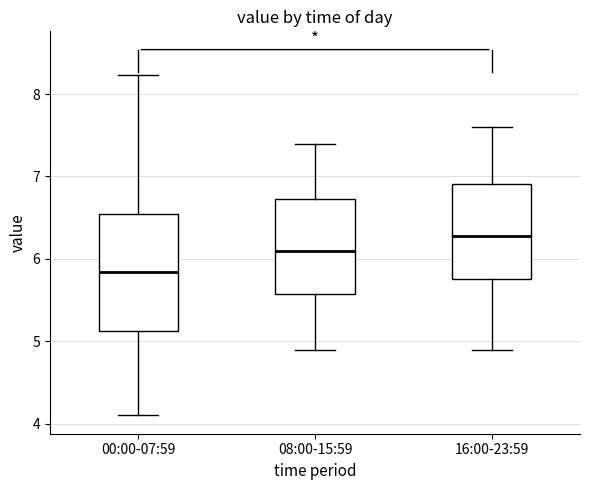

Where does the lower whisker of the box for 00:00-07:59 end on the y-axis? The values are not printed on the chart, so give them approximately, as read against the axis.

4.1